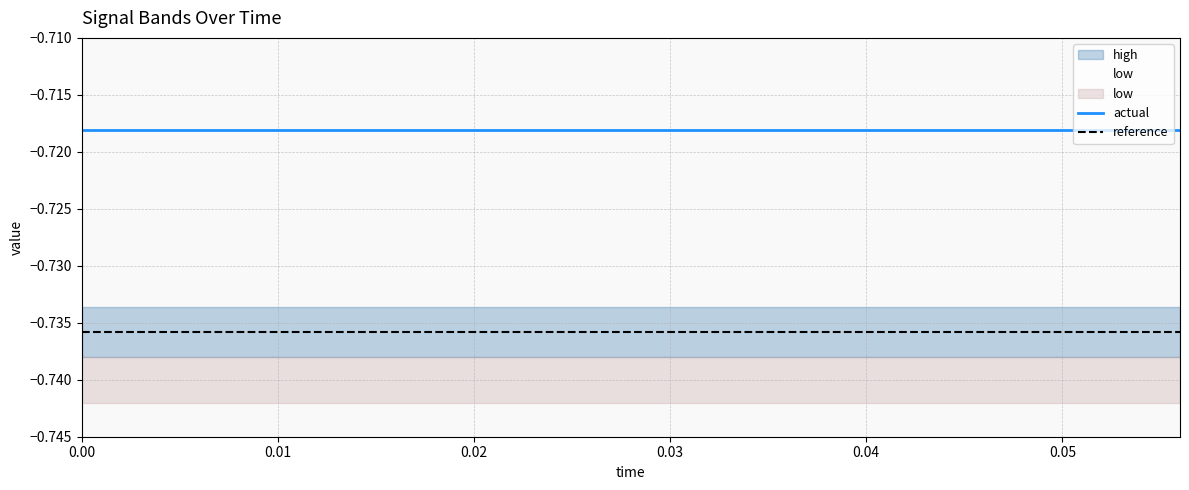

What is the minimum value for reference?

-0.7